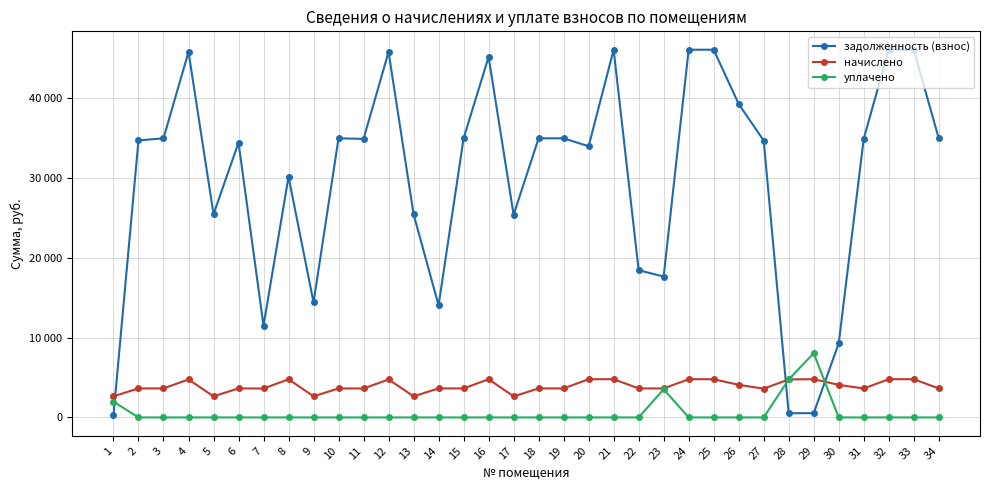

Which category has the highest value in the задолженность (взнос) series?

21